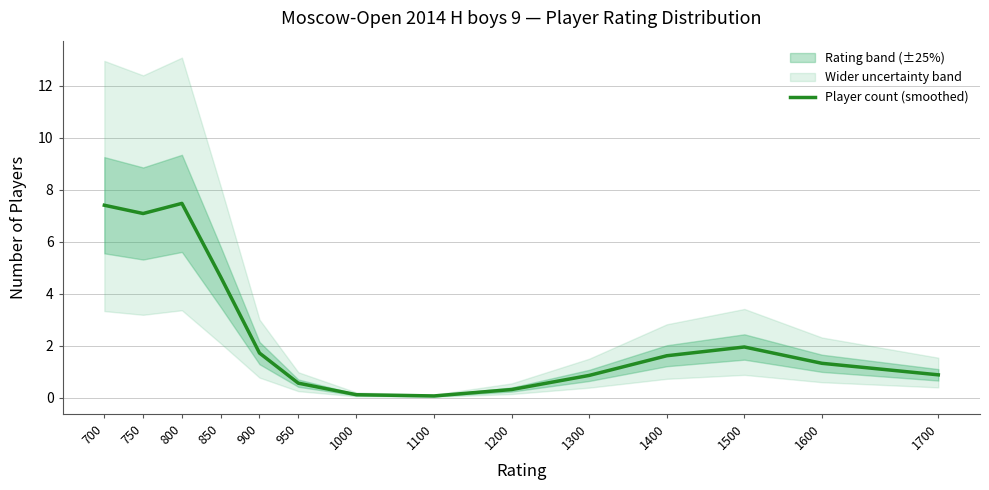

What is the value of the 1st point from the left?

7.4